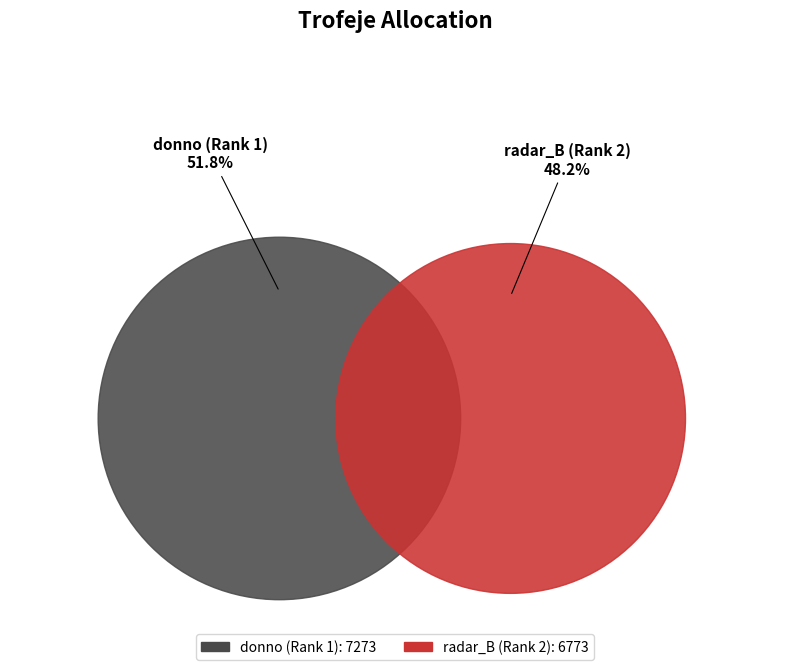

Rank the categories by value from lowest to highest.

radar_B (Rank 2), donno (Rank 1)